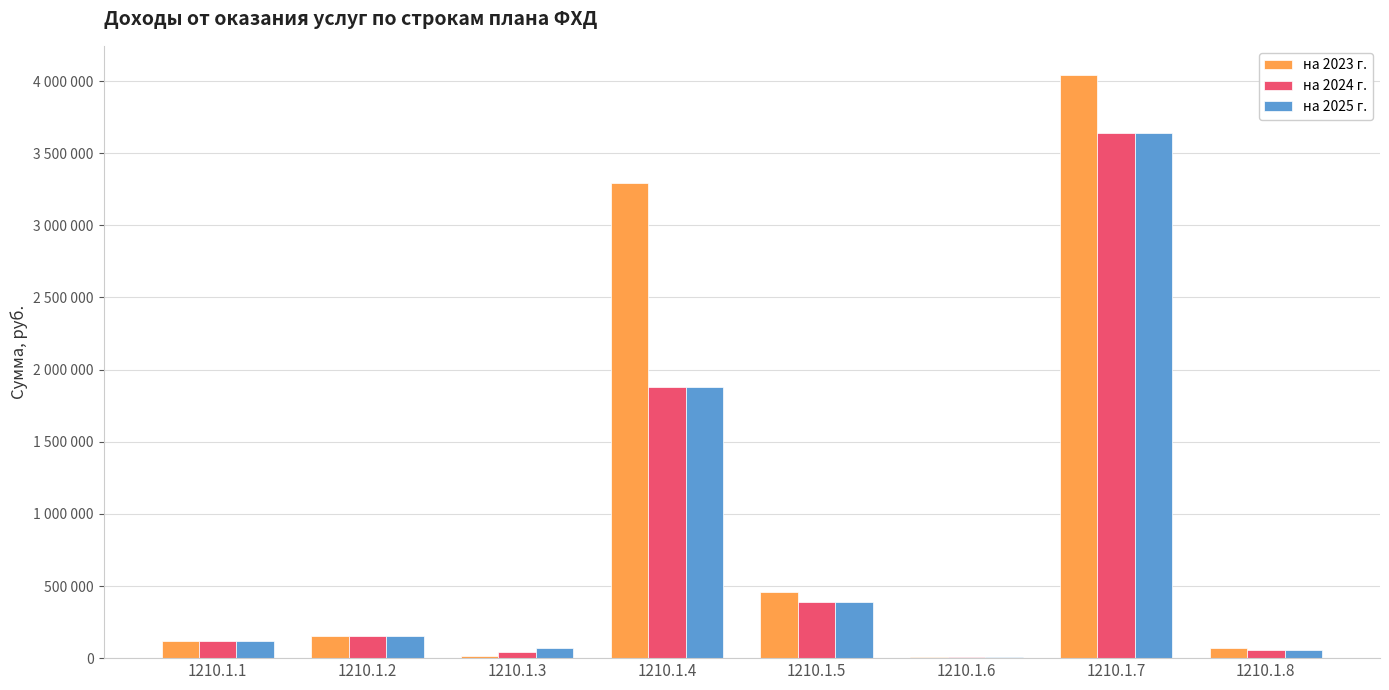

Which series has the largest range (max minus min)?

на 2023 г.